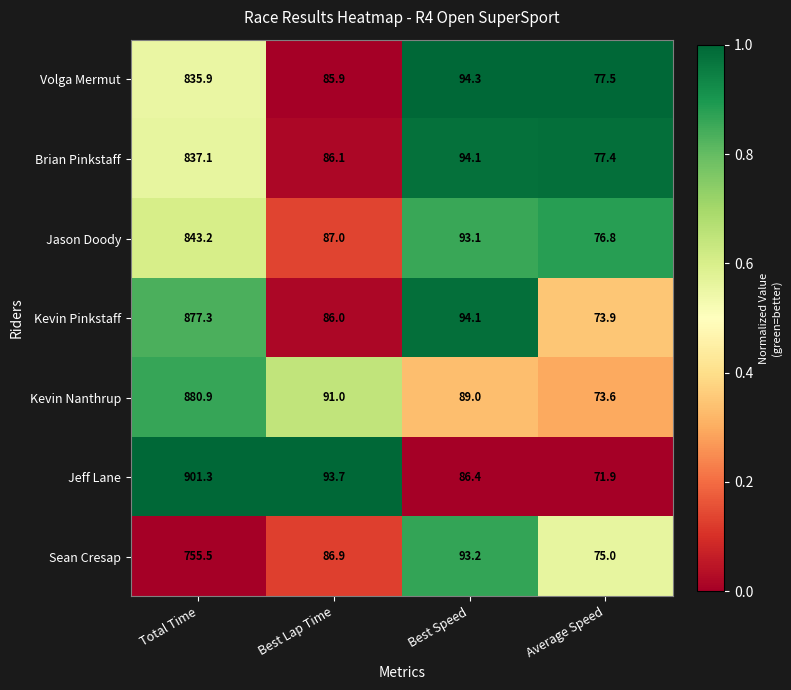

Is it true that Sean Cresap equals 93.2 at Best Speed?

True